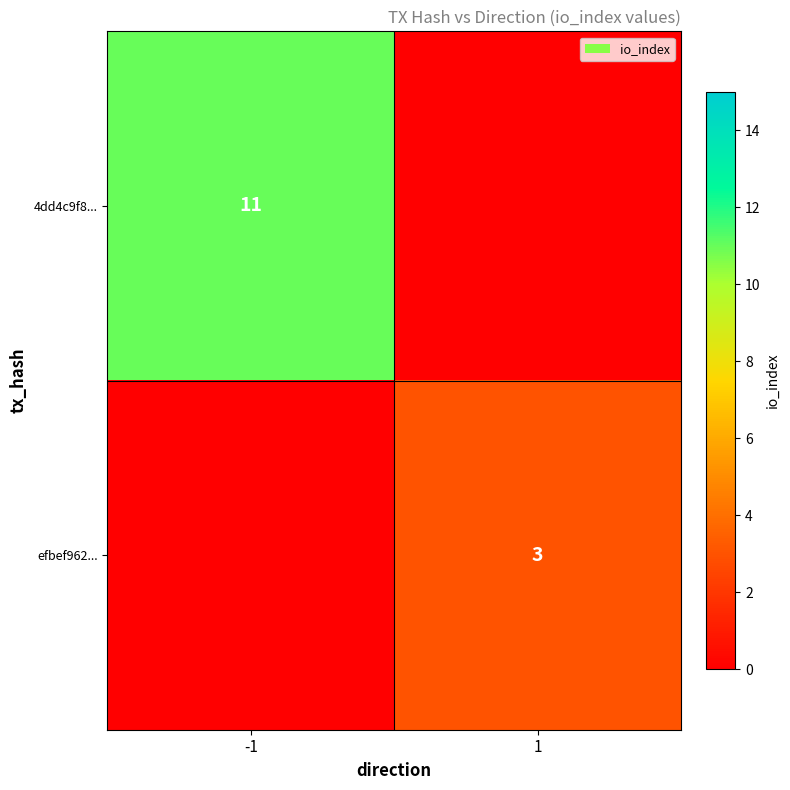

How many distinct data groups are displayed?

2